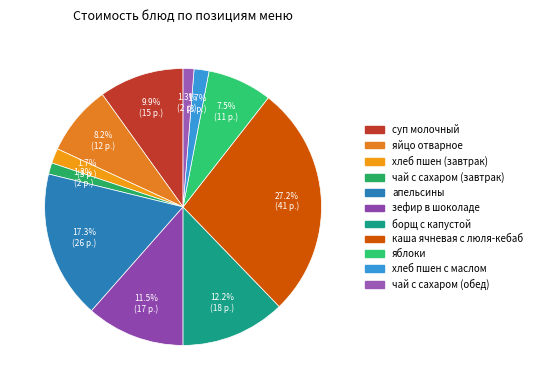

Combined, what portion of the pie is яйцо отварное and каша ячневая с люля-кебаб?

35.4%